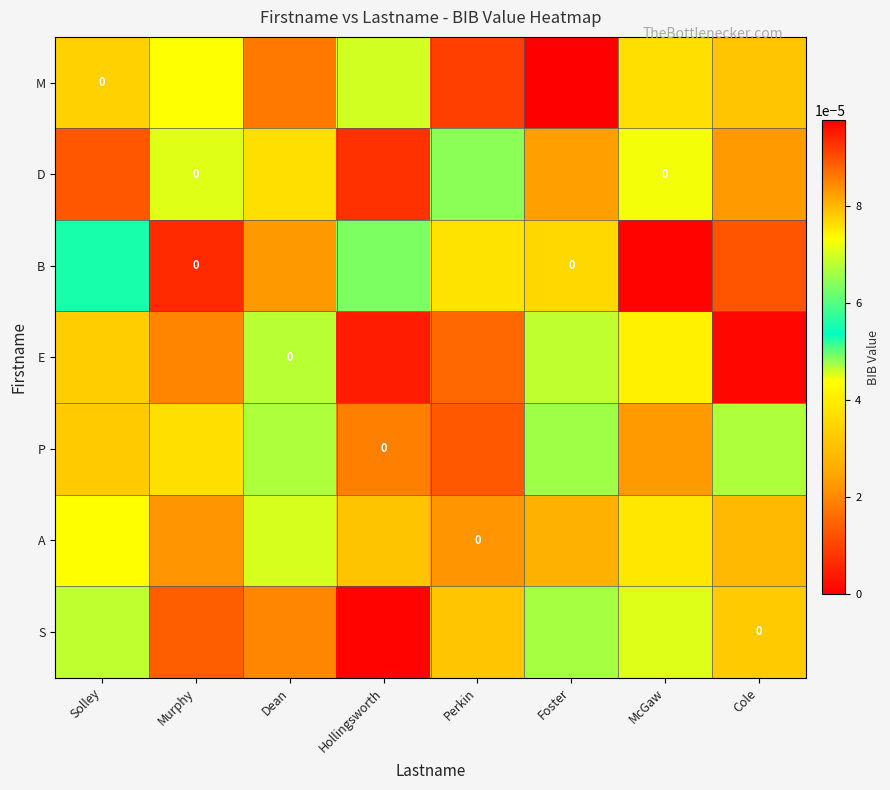

The M series shows 0.0 at Foster. True or false?

False